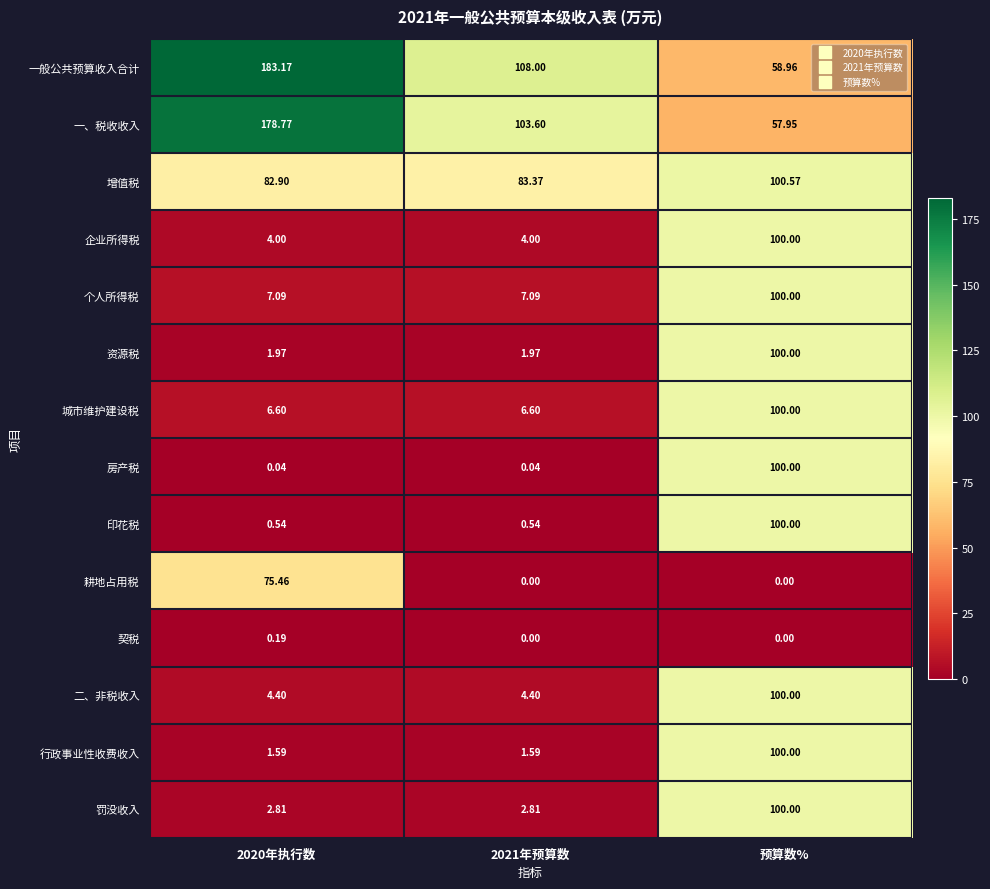

At which label does 二、非税收入 reach its peak?

预算数%